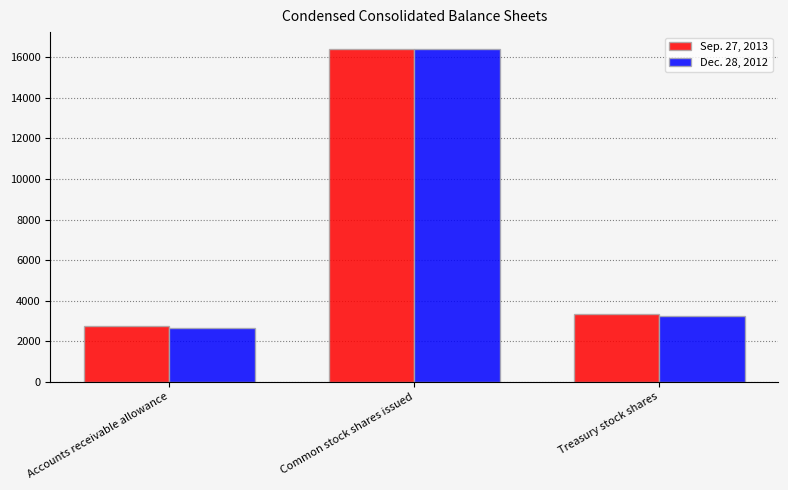

At how many categories does at least one series exceed 3814?

1